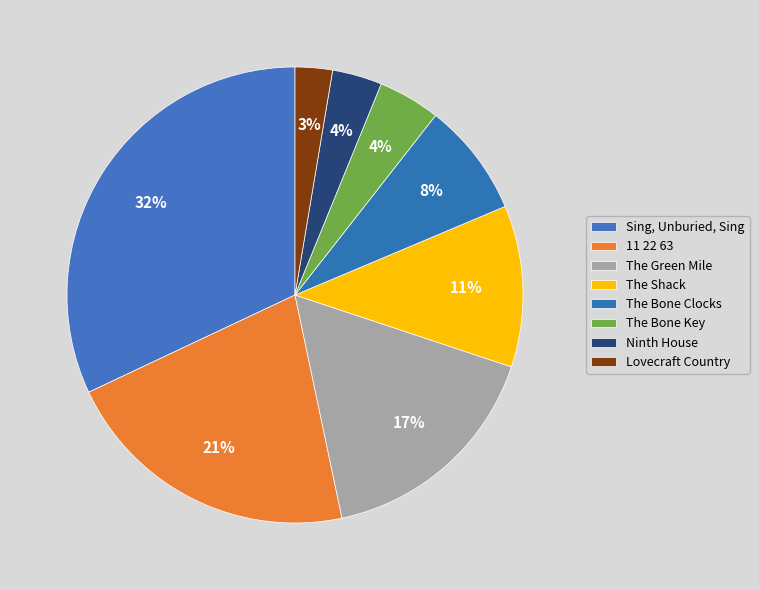

How many slices are in this pie chart?

8